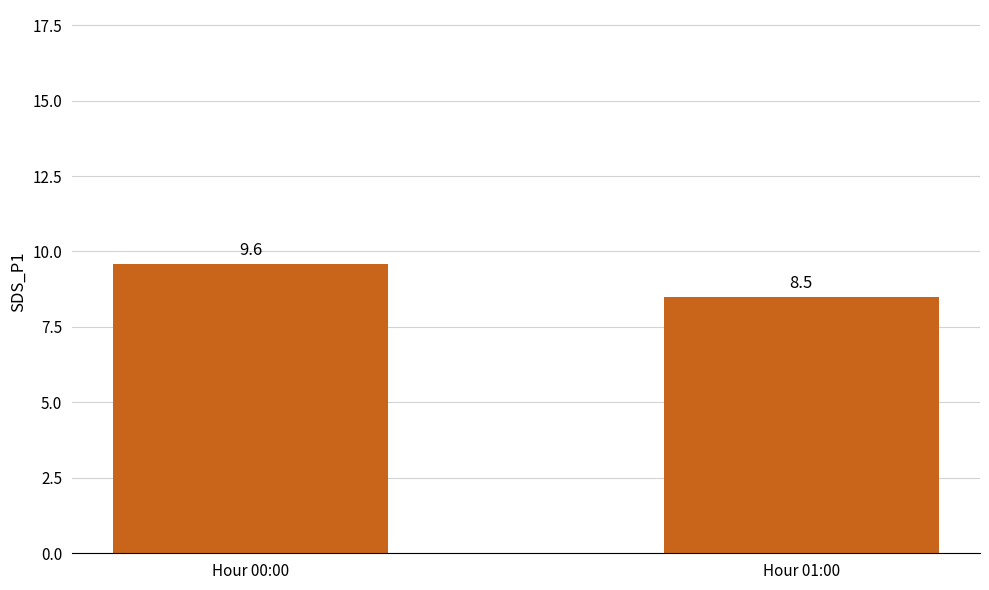

Rank the categories by value from highest to lowest.

Hour 00:00, Hour 01:00